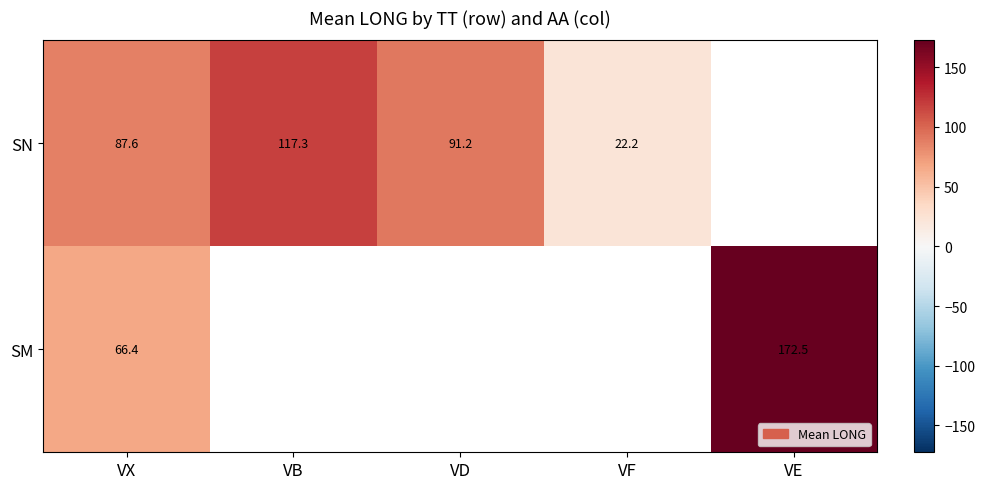

Which category has the lowest value in the SN series?

VF